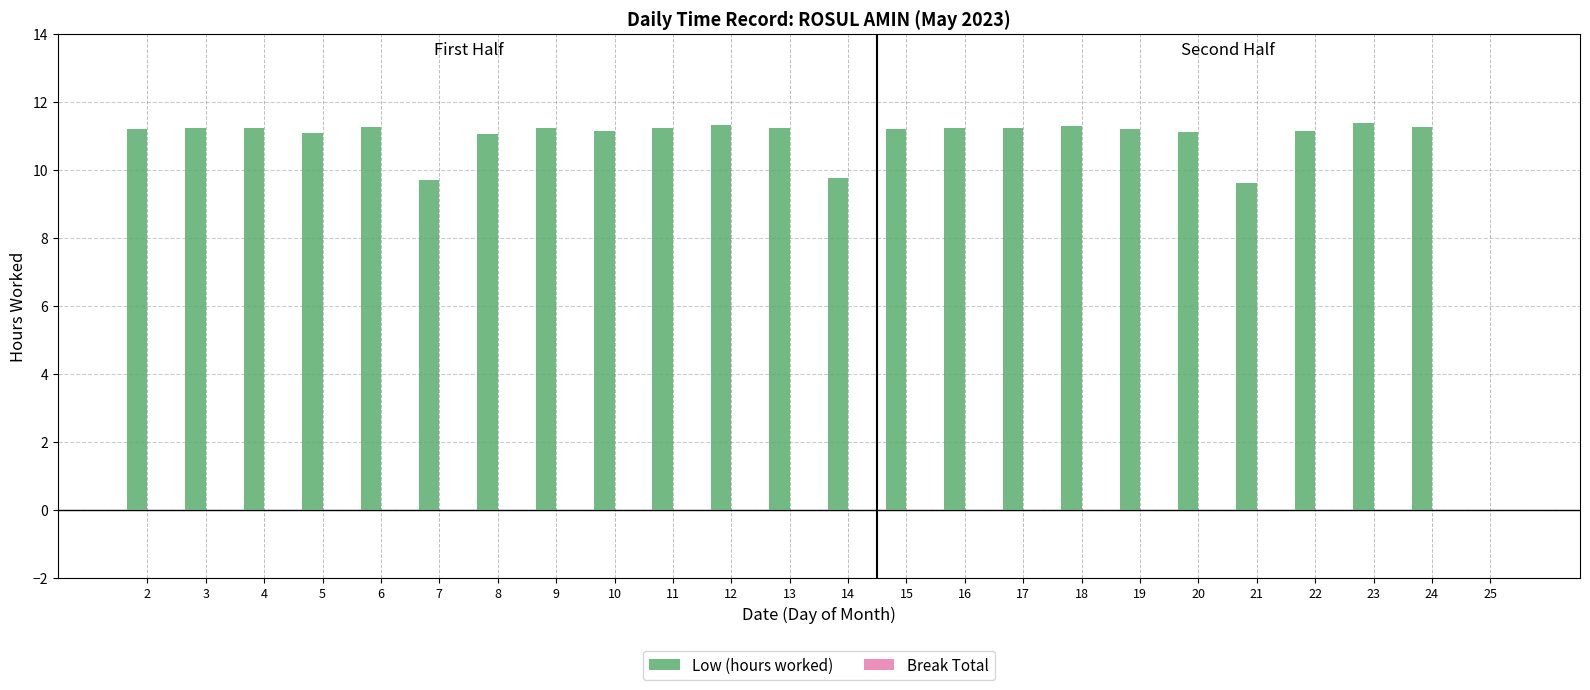

What is the ratio of the value at 6 to the value at 19?

1.0